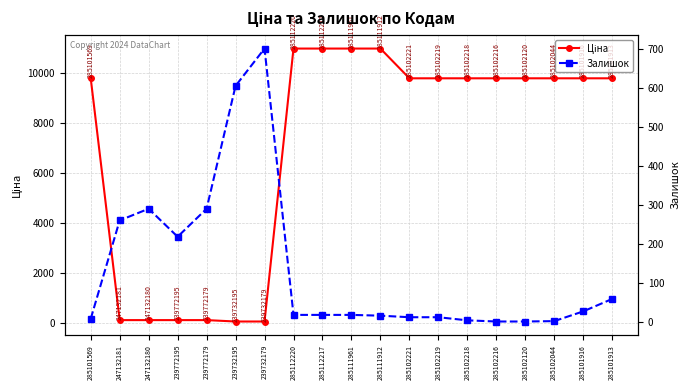

What is the sum of the Ціна values at 285102219 and 239772195?

9887.3